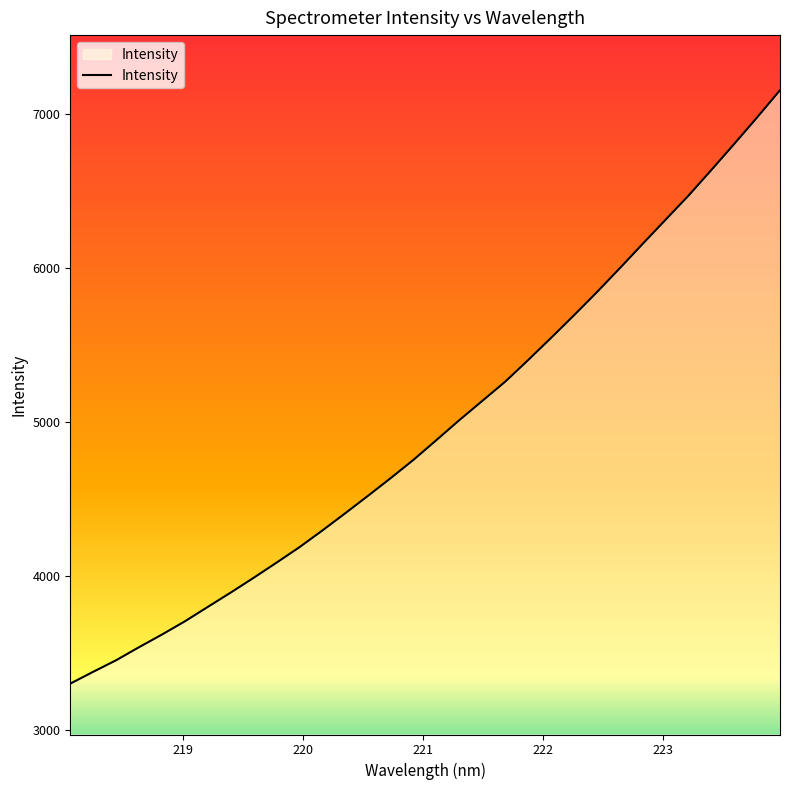

What is the difference between the maximum and minimum values?

3852.2